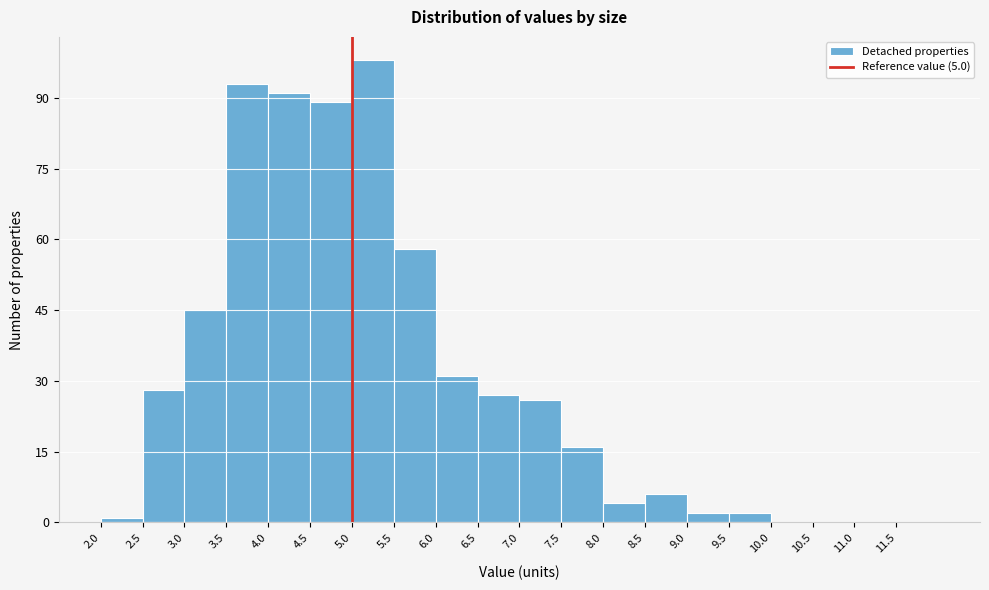

Reading left to right, list every bar in this chart as the range it spans on the x-axis followed by its height. The values are not printed on the chart, so give them approximately, as read against the axis.

2.0 to 2.5: under 2
2.5 to 3.0: 28
3.0 to 3.5: 46
3.5 to 4.0: 94
4.0 to 4.5: 92
4.5 to 5.0: 90
5.0 to 5.5: 98
5.5 to 6.0: 58
6.0 to 6.5: 32
6.5 to 7.0: 28
7.0 to 7.5: 26
7.5 to 8.0: 16
8.0 to 8.5: 4
8.5 to 9.0: 6
9.0 to 9.5: 2
9.5 to 10.0: 2
10.0 to 10.5: 0
10.5 to 11.0: 0
11.0 to 11.5: 0
11.5 to 12.0: 0